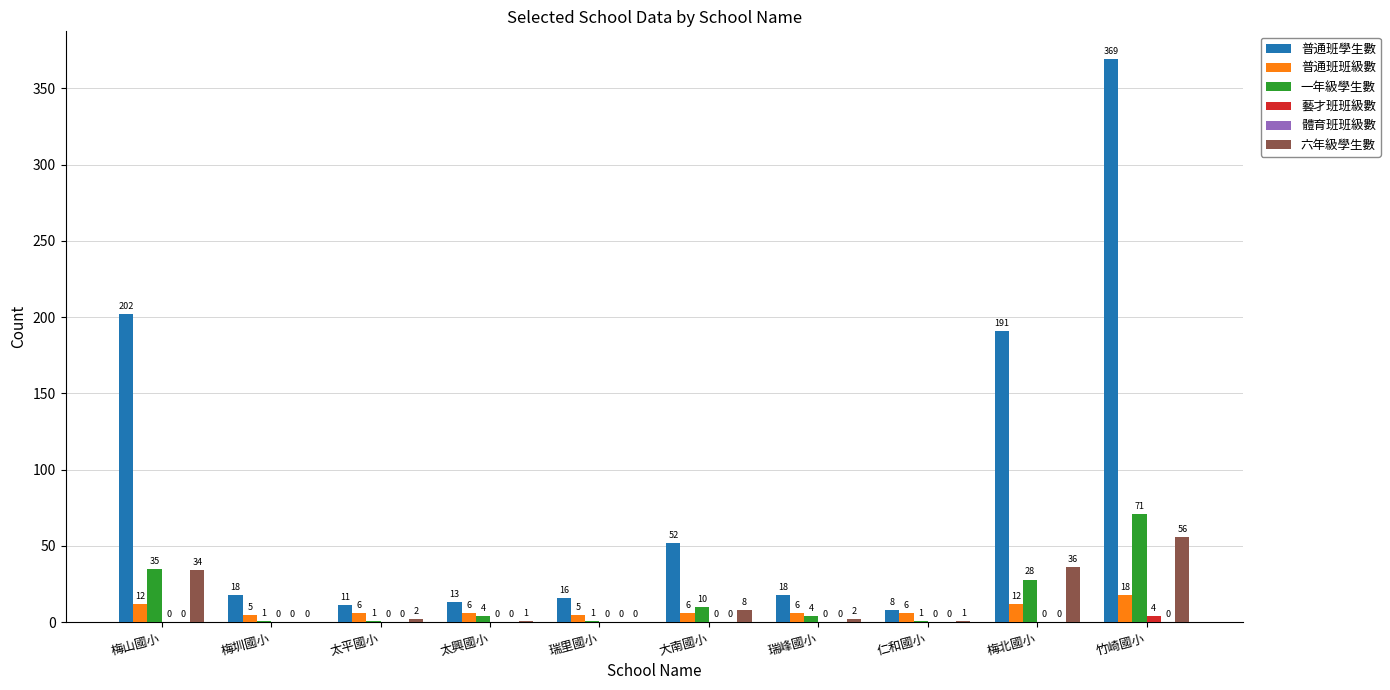

Which category has the highest value in the 普通班學生數 series?

竹崎國小